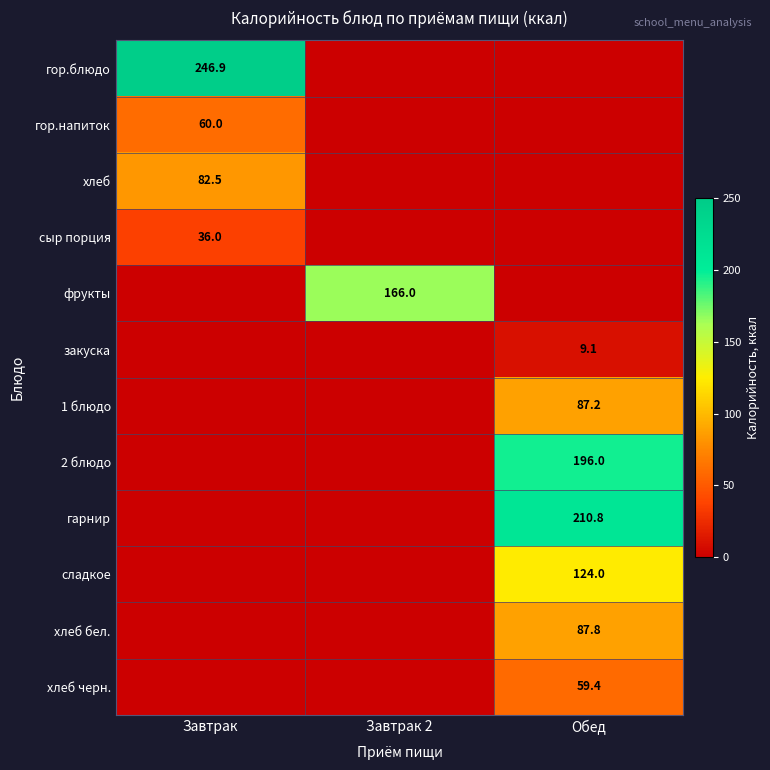

Is the value of сыр порция at Завтрак greater than the value of хлеб бел. at Обед?

No